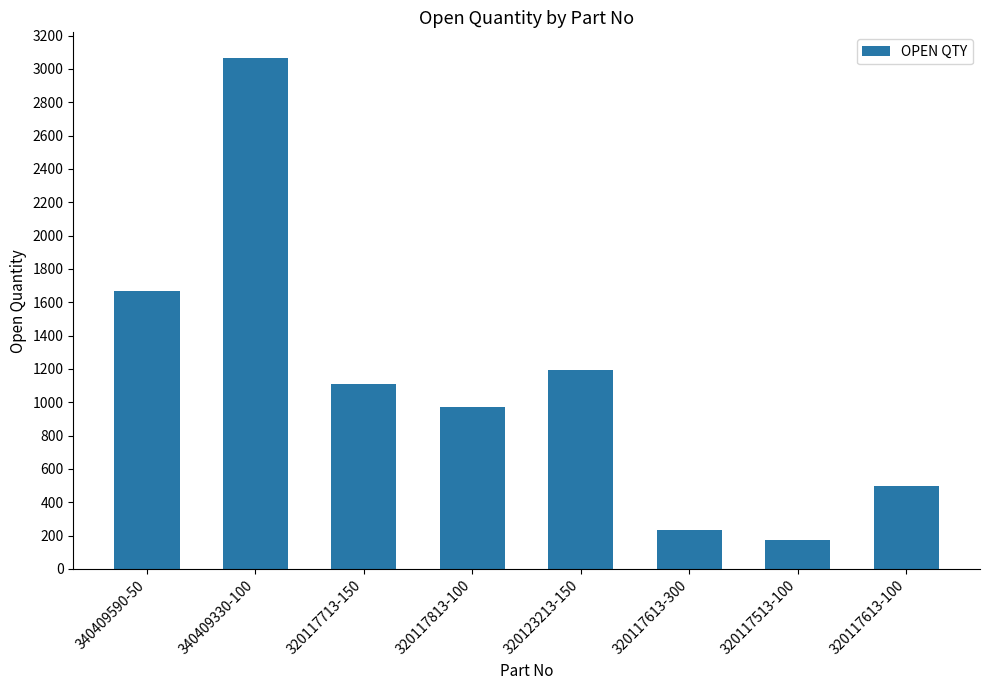

Read the value at 340409330-100.

3066